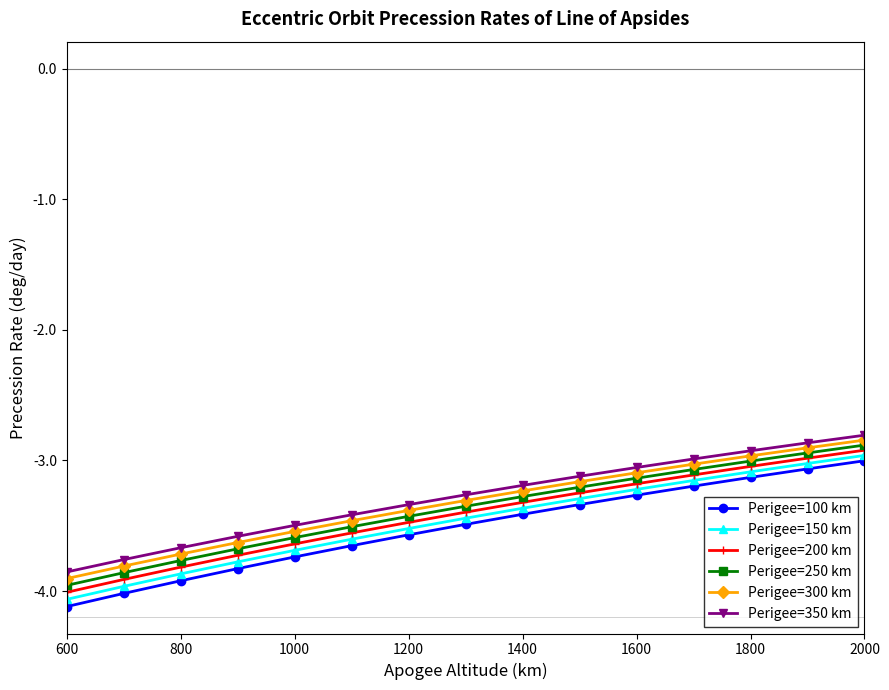

What is the value of the Perigee=250 km point at the 14th from the left?

-2.9